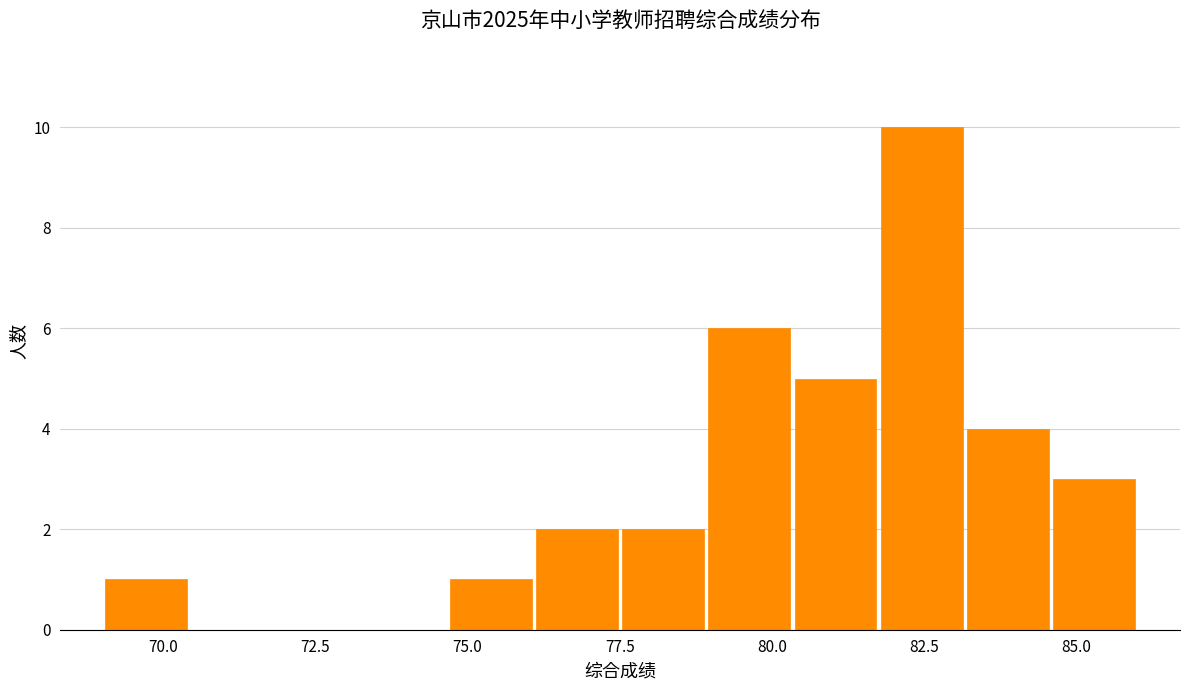

Read against the x-axis, roughly where is the centre of the tallest bar?

82.5